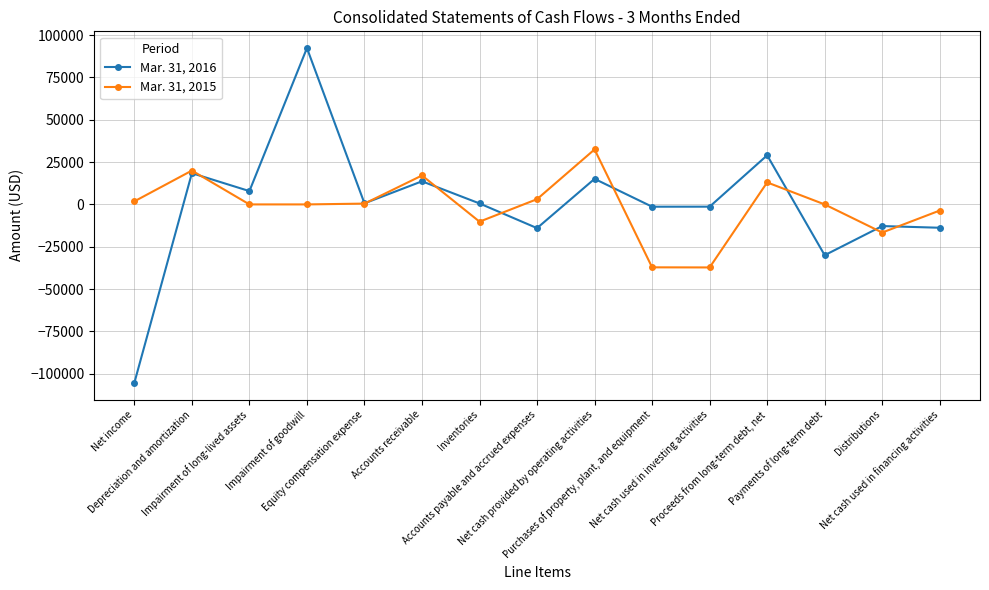

Between Purchases of property, plant, and equipment and Payments of long-term debt, which series saw the biggest shift?

Mar. 31, 2015